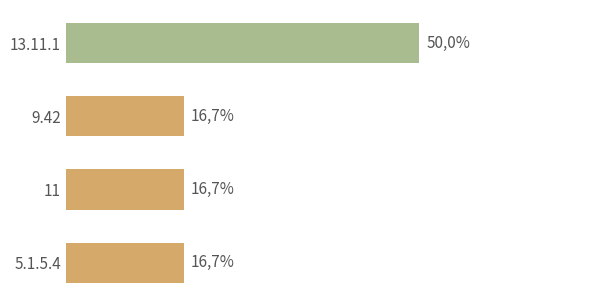

What is the minimum value shown in the chart?

16.7